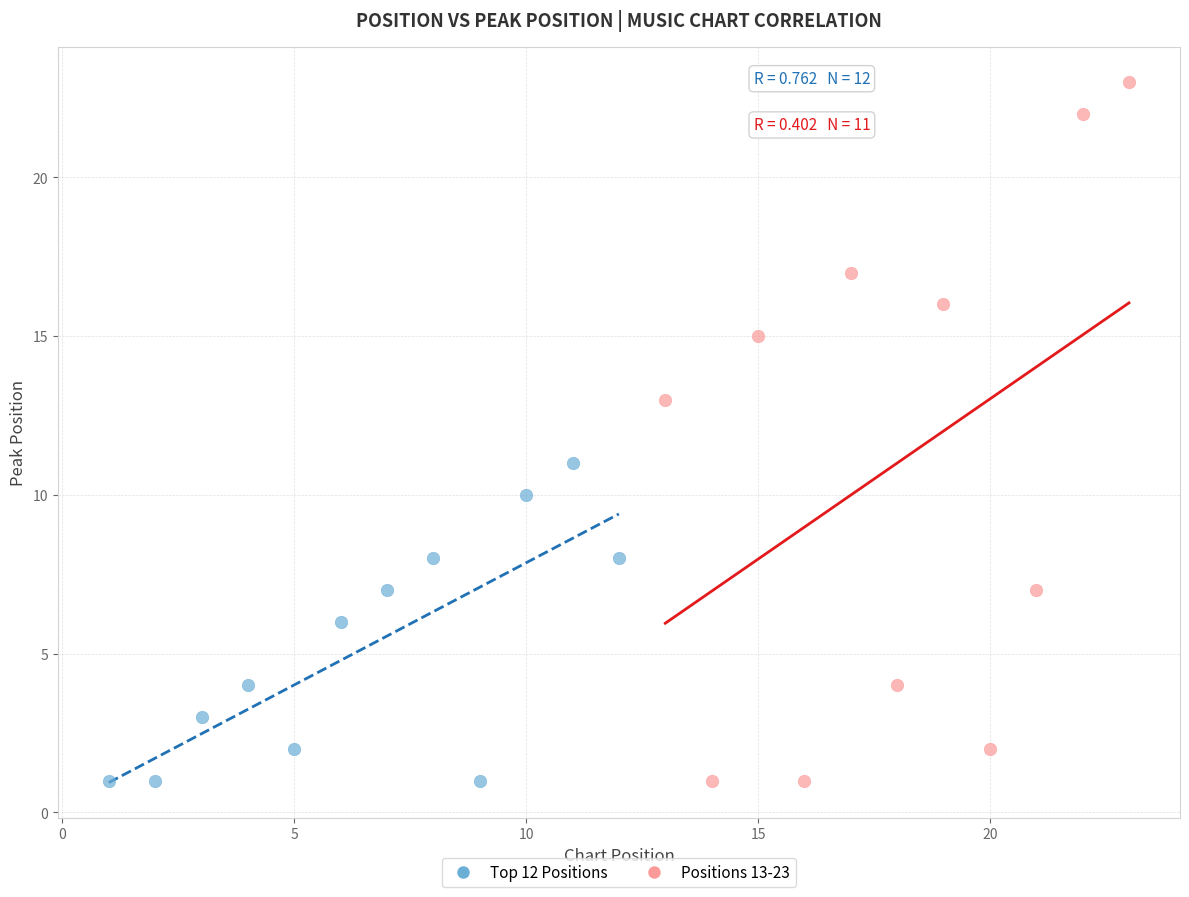

Which series contains the highest Y value?

Positions 13-23